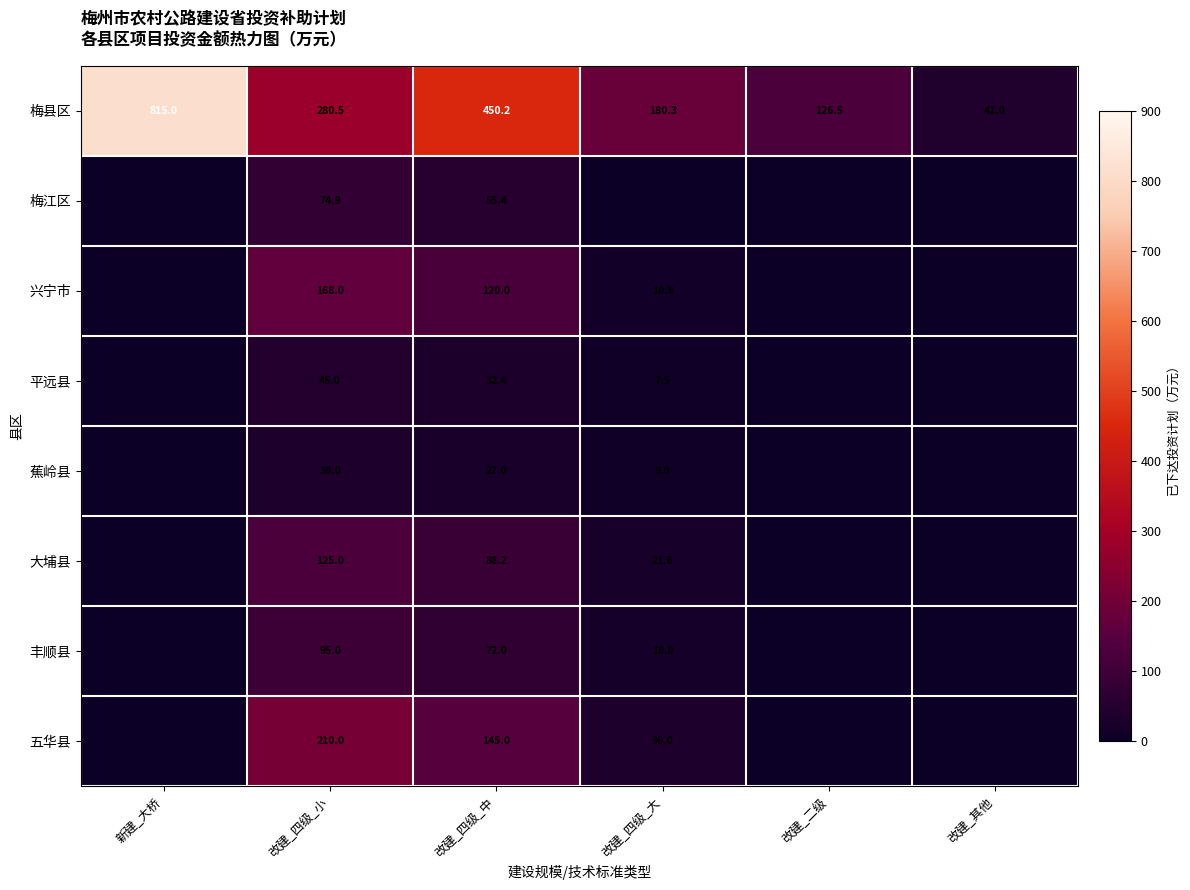

What is the difference between the 蕉岭县 values at 改建_四级_中 and 改建_四级_大?

18.0